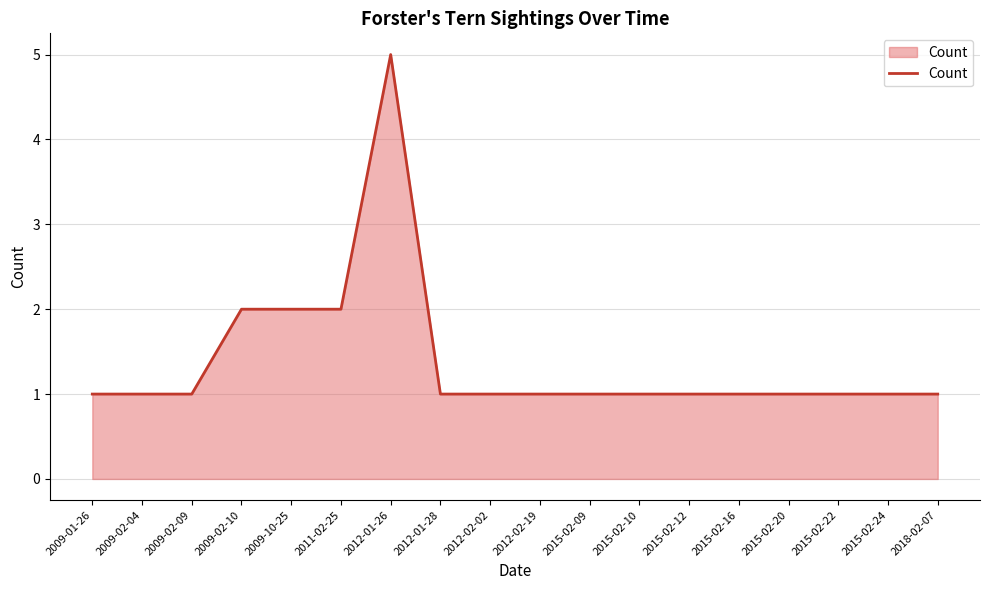

Does the chart display data point markers on the line(s)?

No